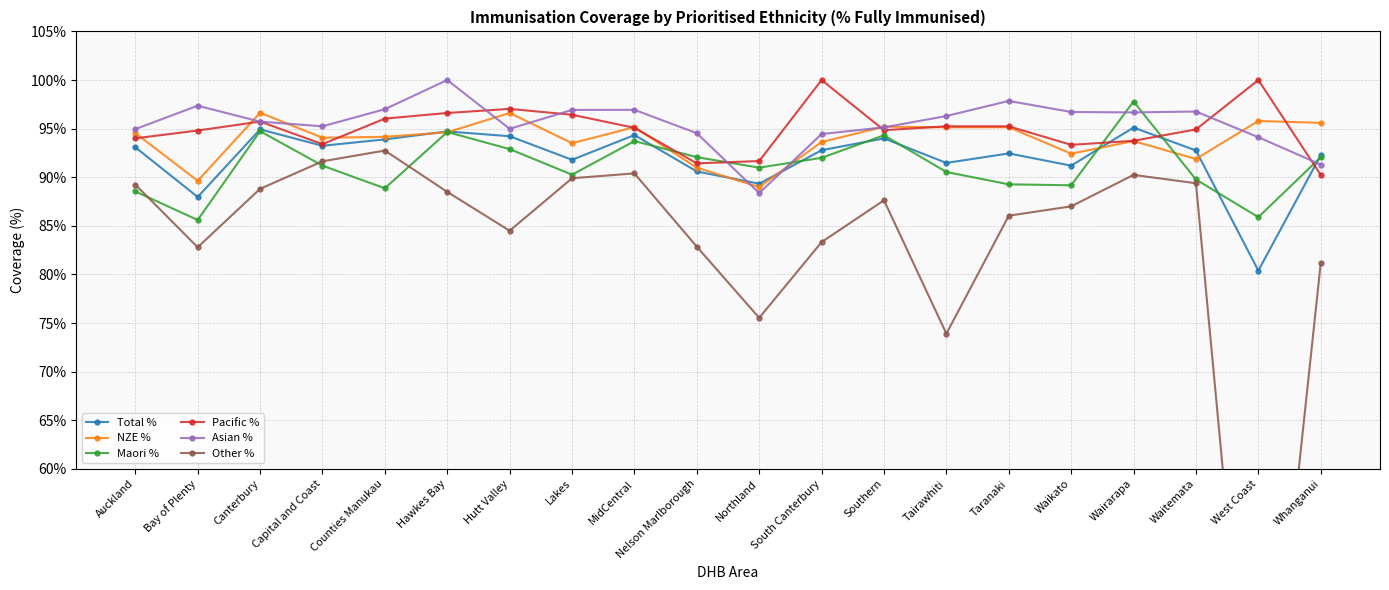

How many data points does each series have?

20